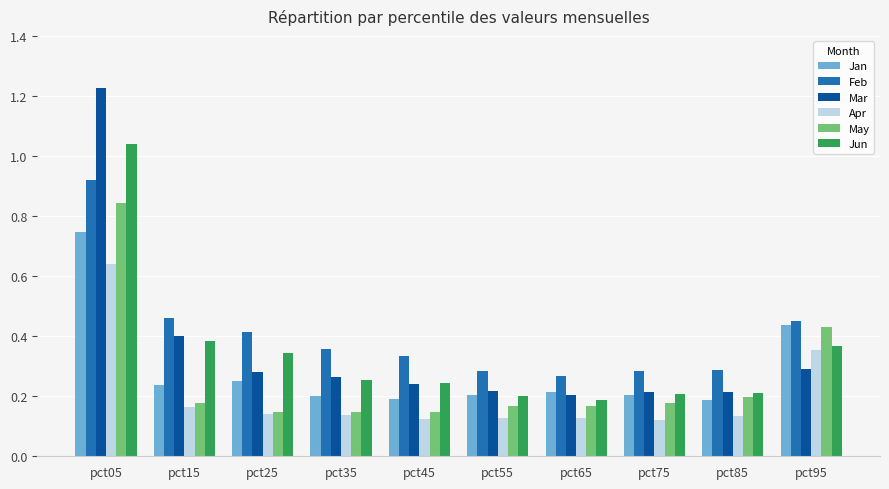

How many bars are there in each group?

6